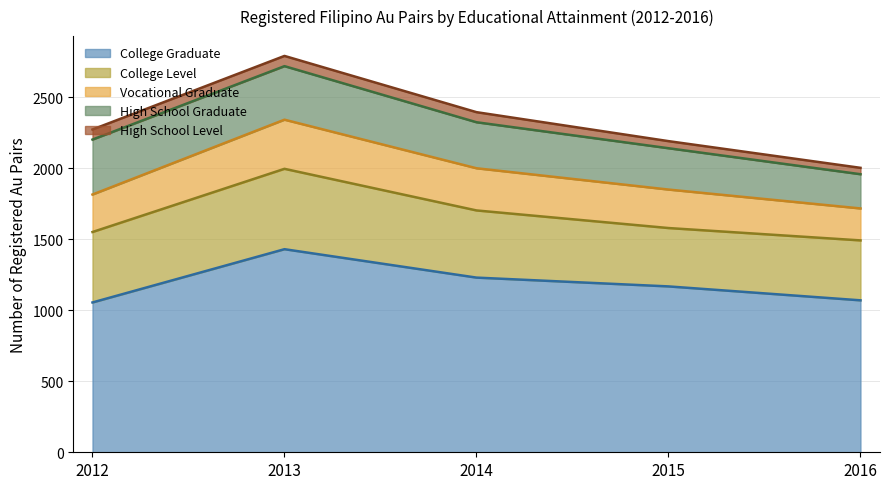

At which label is High School Graduate closest to 314?

2014